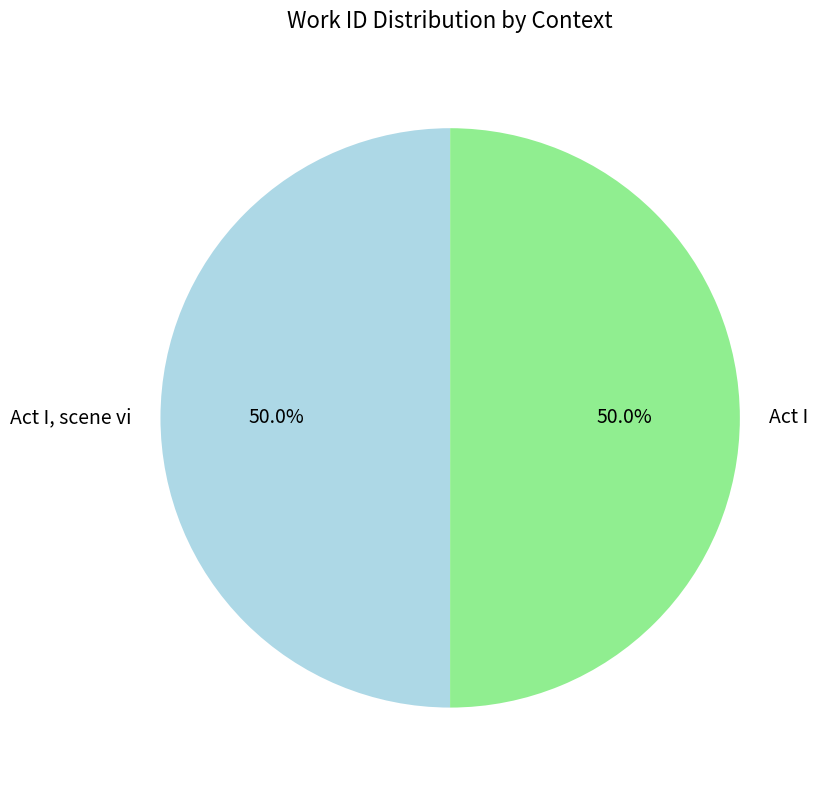

The Act I, scene vi slice represents 56% of the pie. True or false?

False